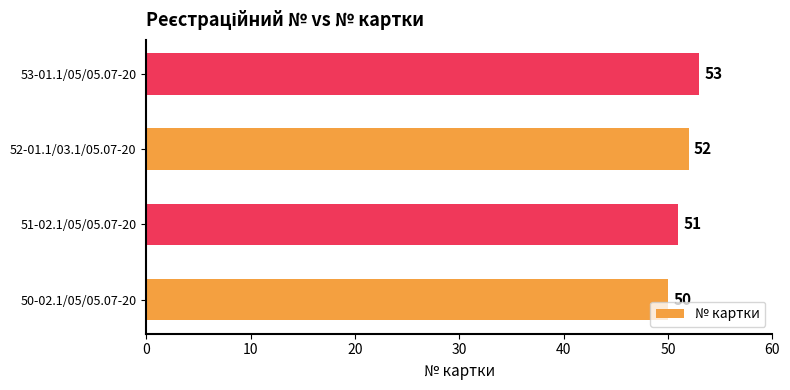

Approximately how many times larger is the value at 53-01.1/05/05.07-20 compared to 52-01.1/03.1/05.07-20?

1.0